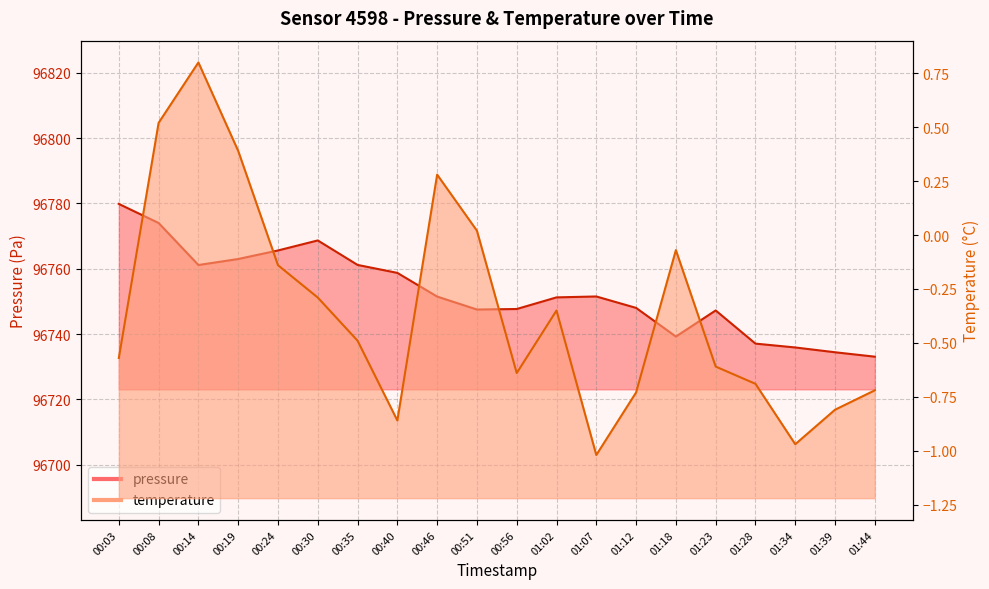

True or false: temperature and pressure intersect in this chart.

False